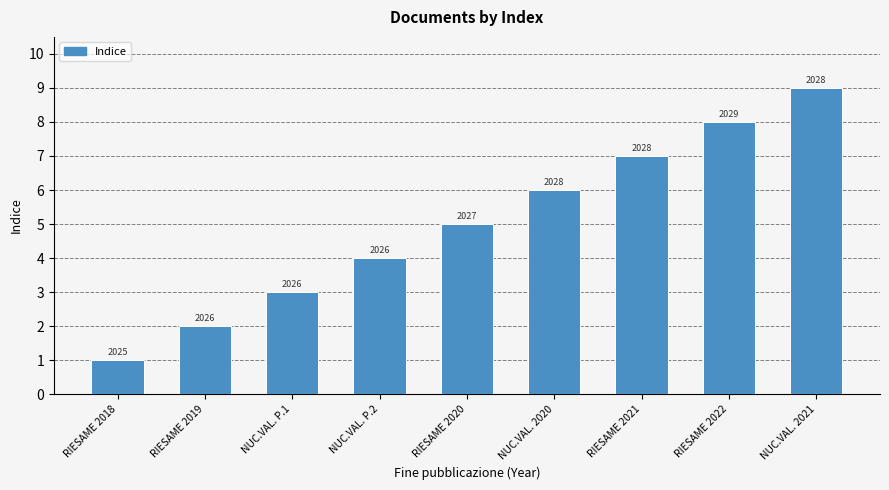

What is the difference between the values at RIESAME 2021 and RIESAME 2022?

1